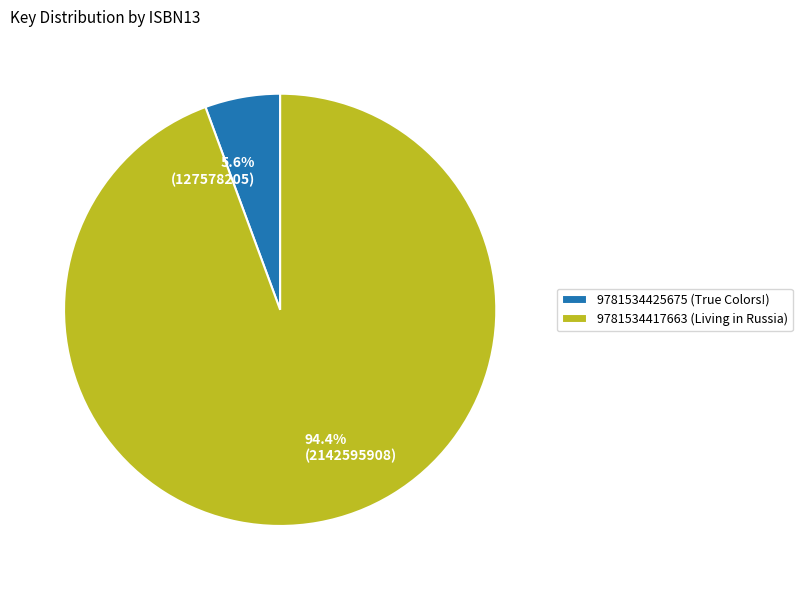

What is the largest slice in the pie chart?

9781534417663 (Living in Russia)